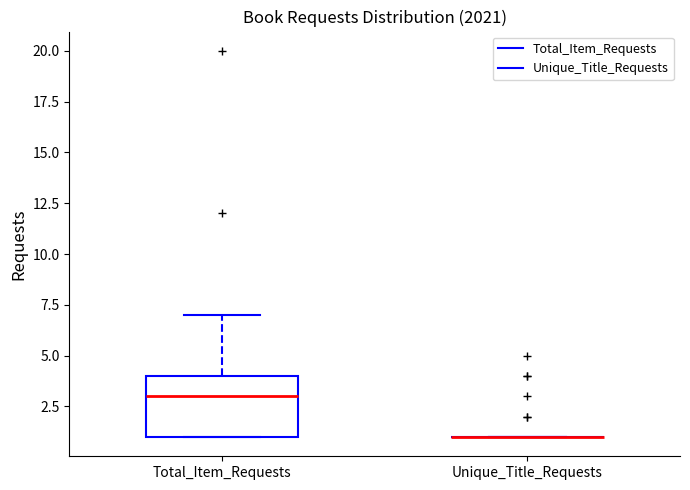

Comparing the boxes themselves (not the whiskers), which one is the tallest?

Total_Item_Requests